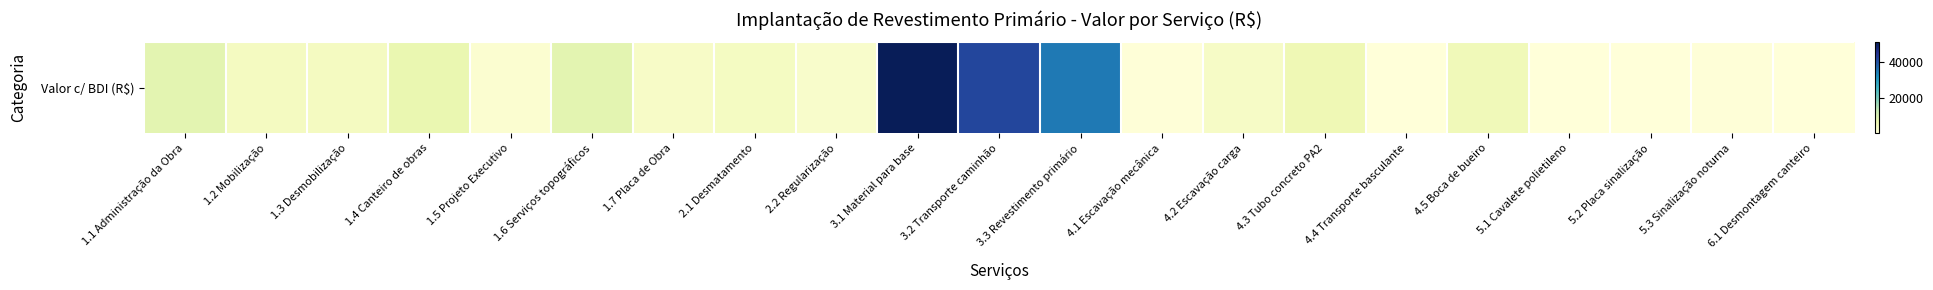

Where is the data nearest to the value 25414?

3.3 Revestimento primário